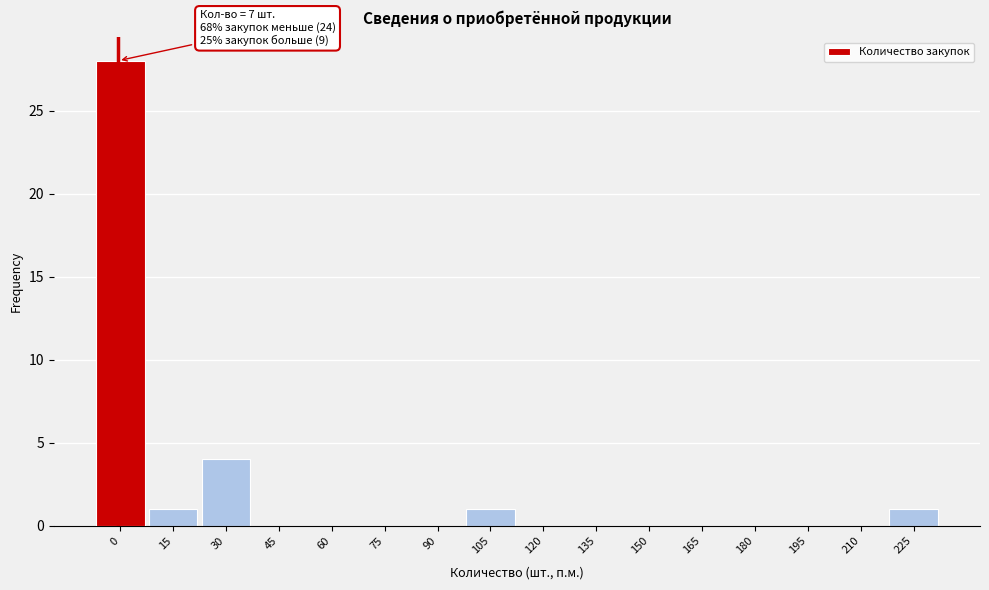

Reading right to left, what are all the values shown in this chart?

225=1	210=0	195=0	180=0	165=0	150=0	135=0	120=0	105=1	90=0	75=0	60=0	45=0	30=4	15=1	0=28